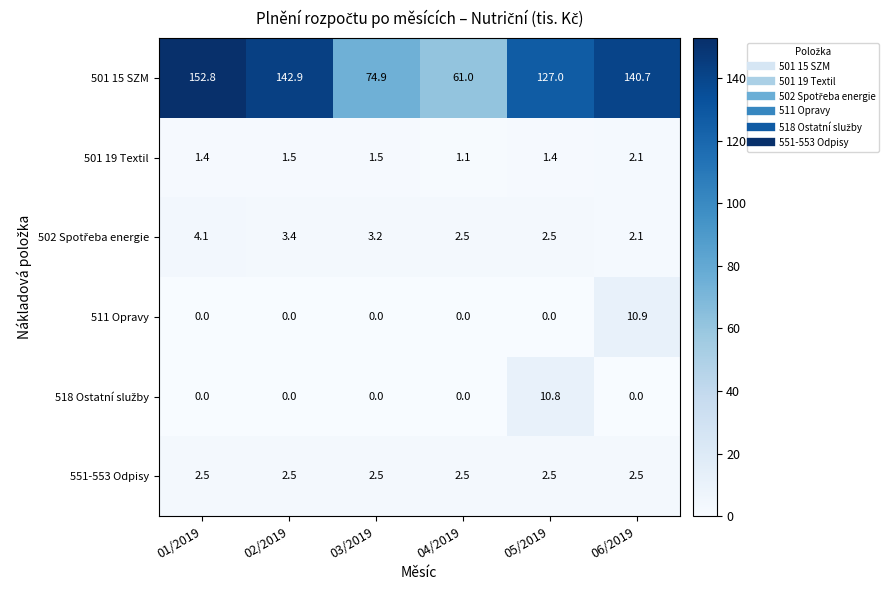

At which category is the sum across all series the highest?

01/2019